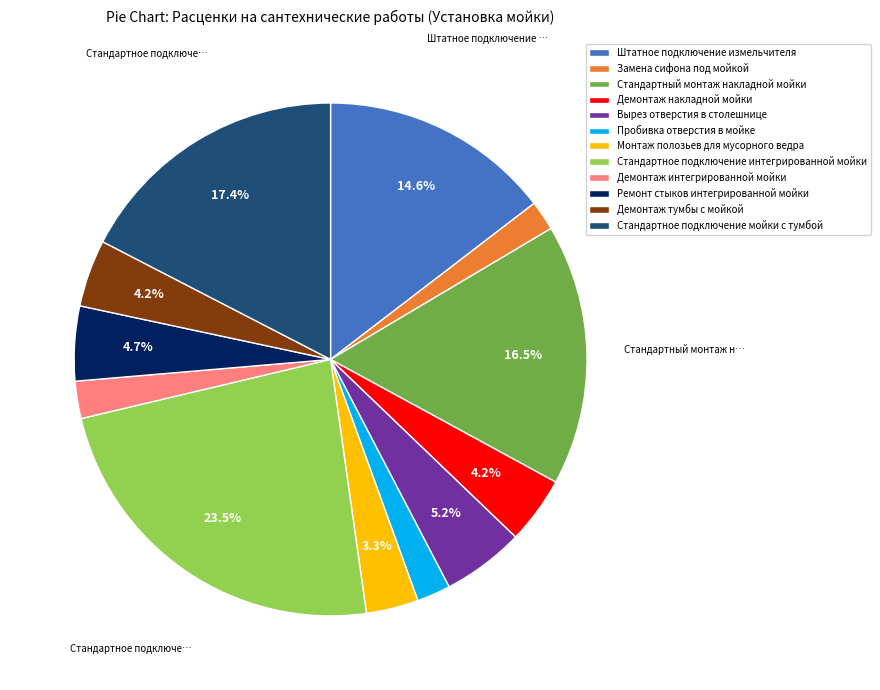

How much of the chart is everything except Стандартное подключение мойки с тумбой?

82.6%